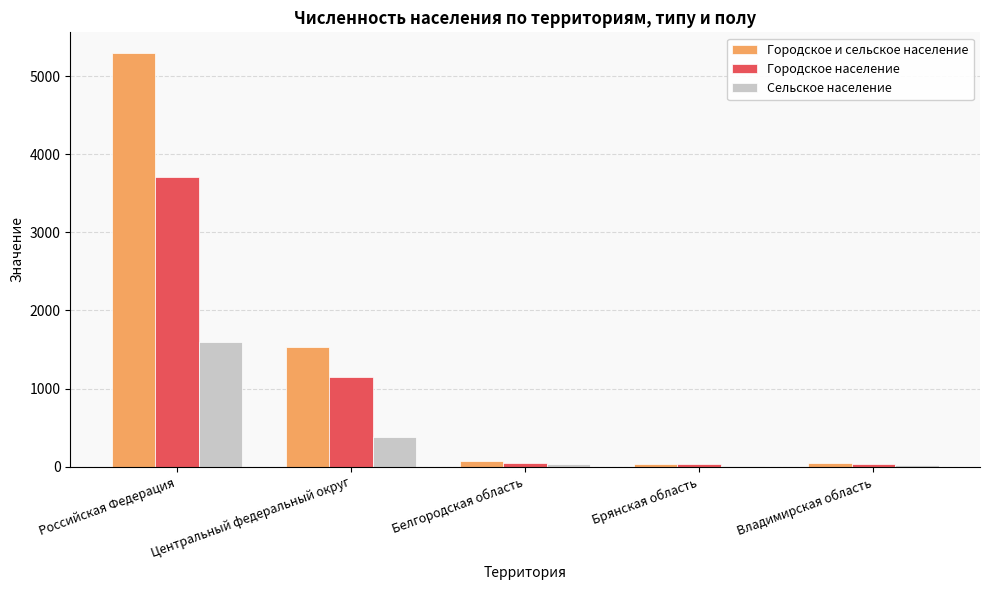

At which category is the sum across all series the highest?

Российская Федерация